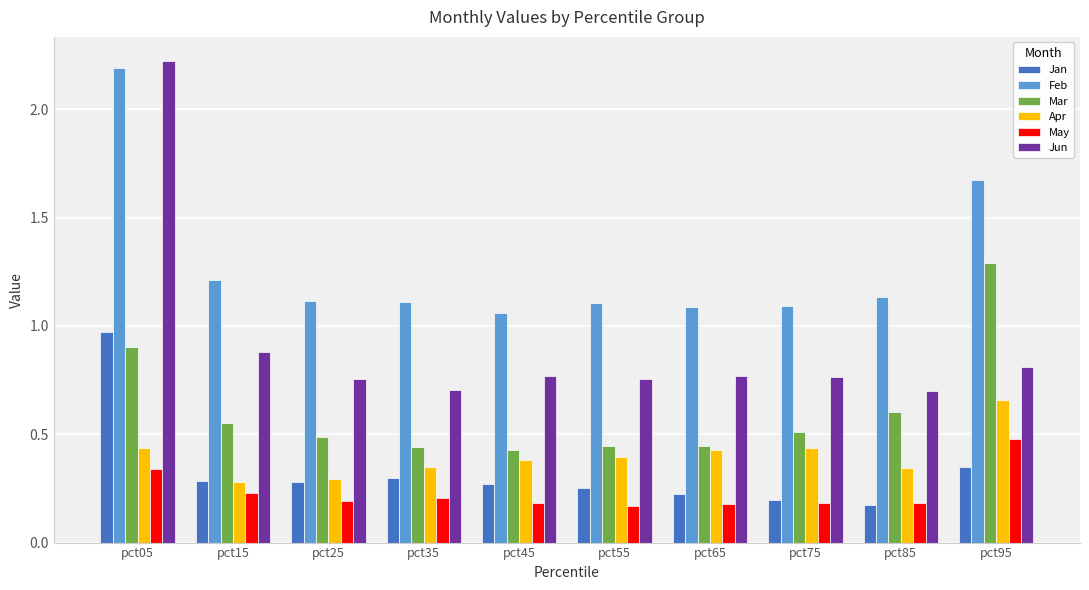

Read the Mar value at pct95.

1.3